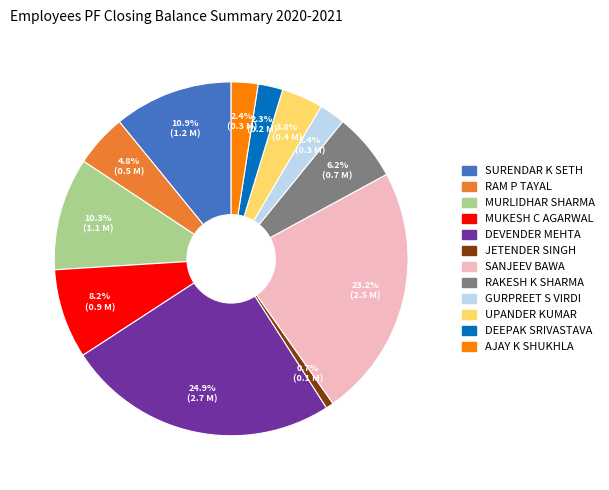

Does any single category account for the majority?

No